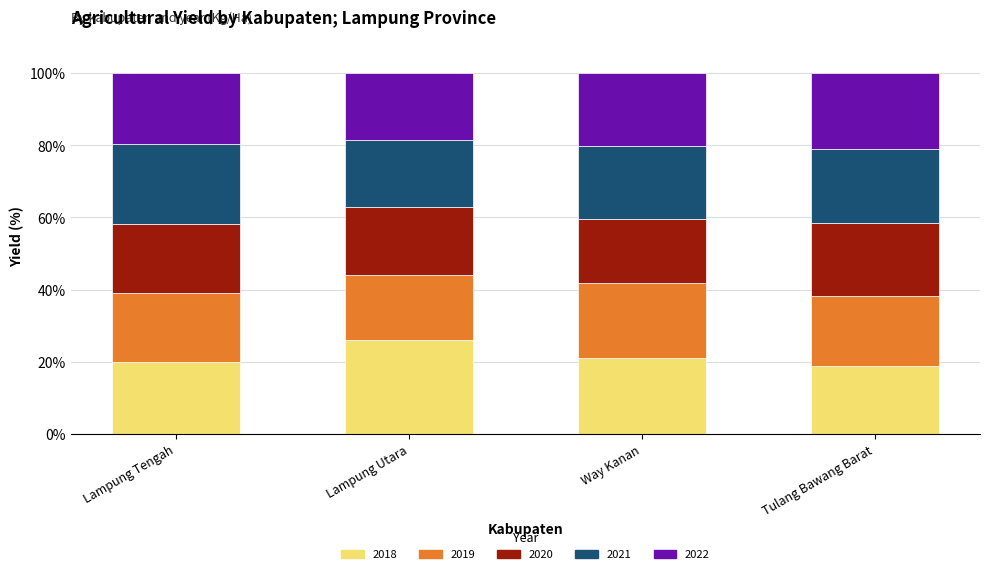

What is the total value across all series at Tulang Bawang Barat?

100.0